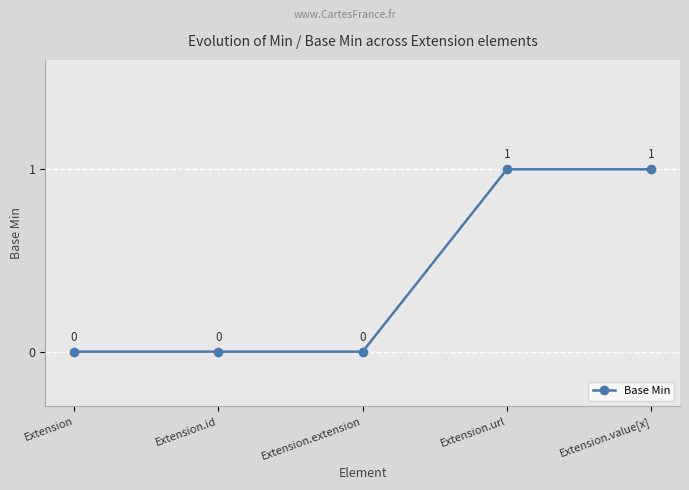

Count the values in the range 0 to 1.

5